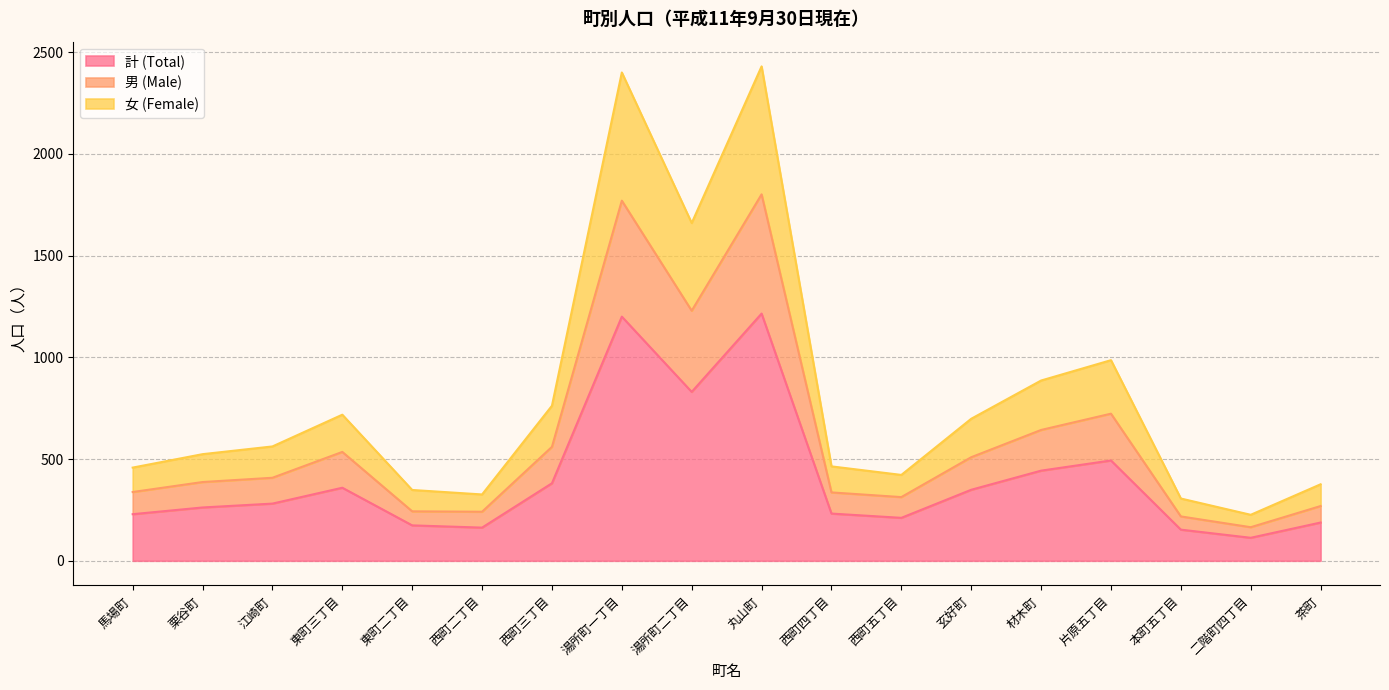

Does the chart have visible grid lines?

Yes